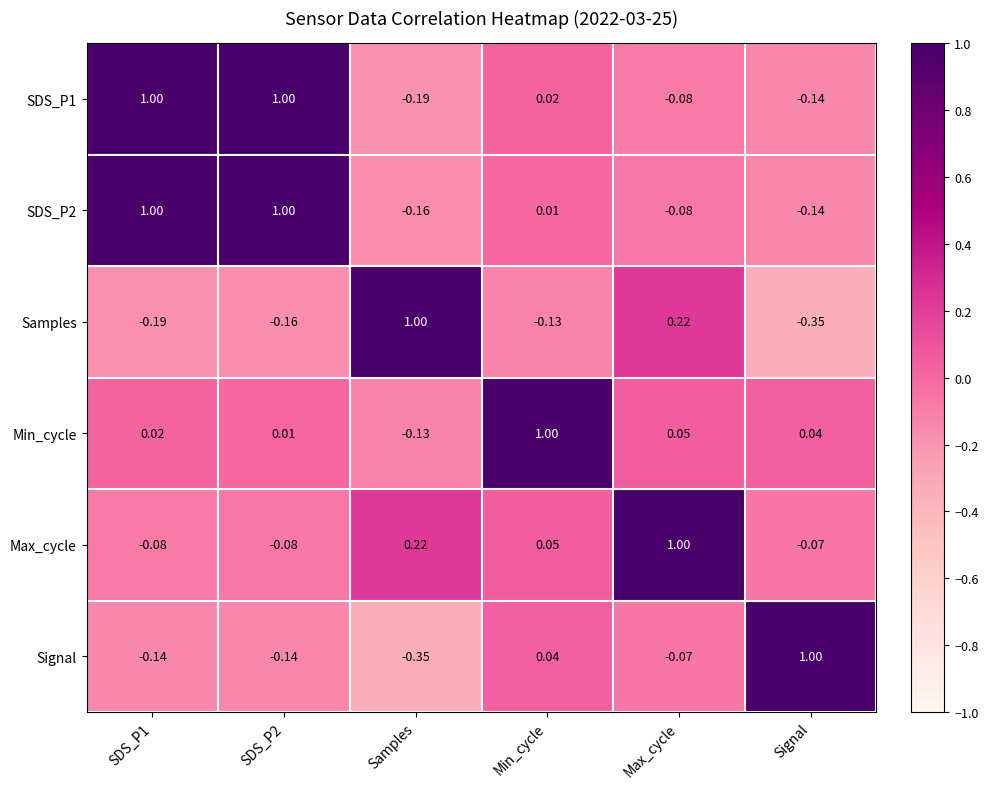

Count the number of categories in the chart.

6